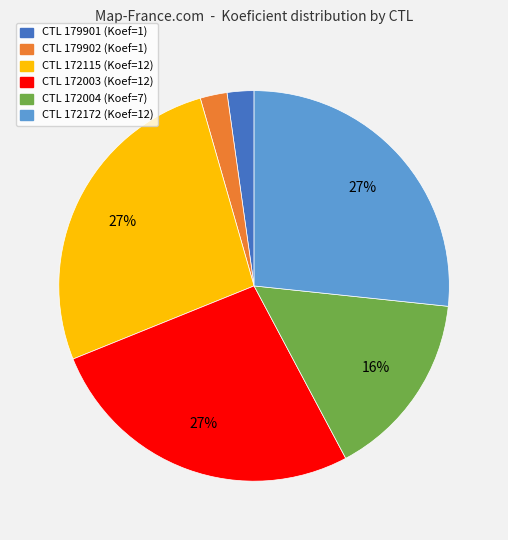

Is there a majority slice in this chart?

No